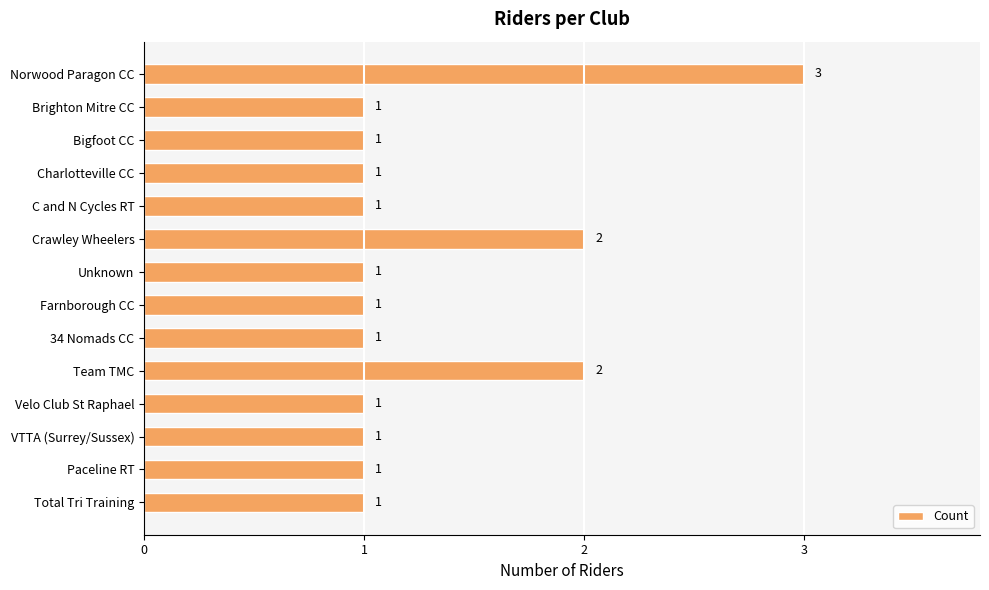

The value at Team TMC is 3. True or false?

False